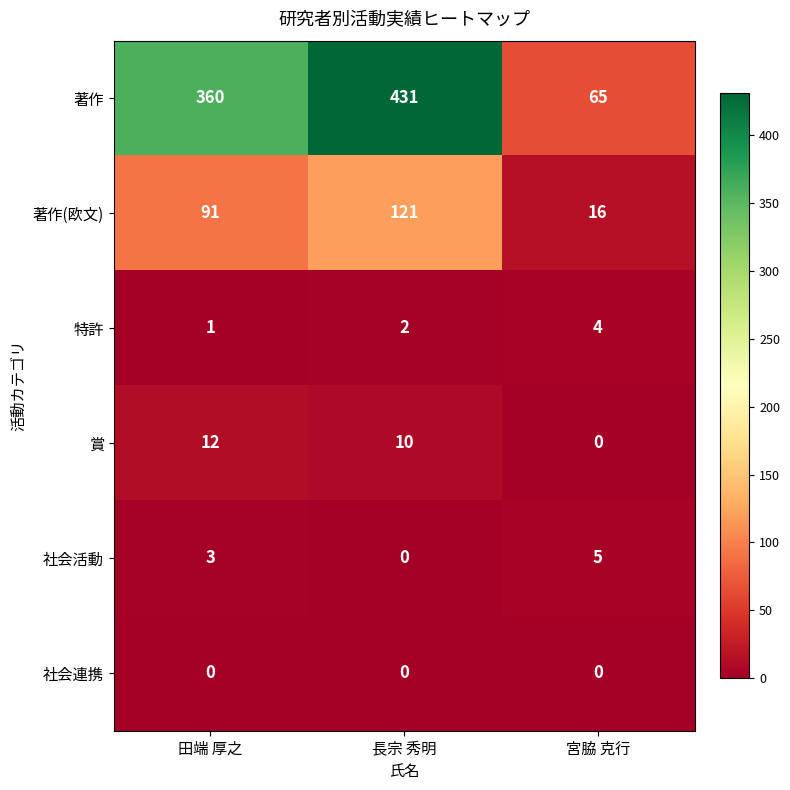

Count the 特許 values in the range 1 to 4.

3